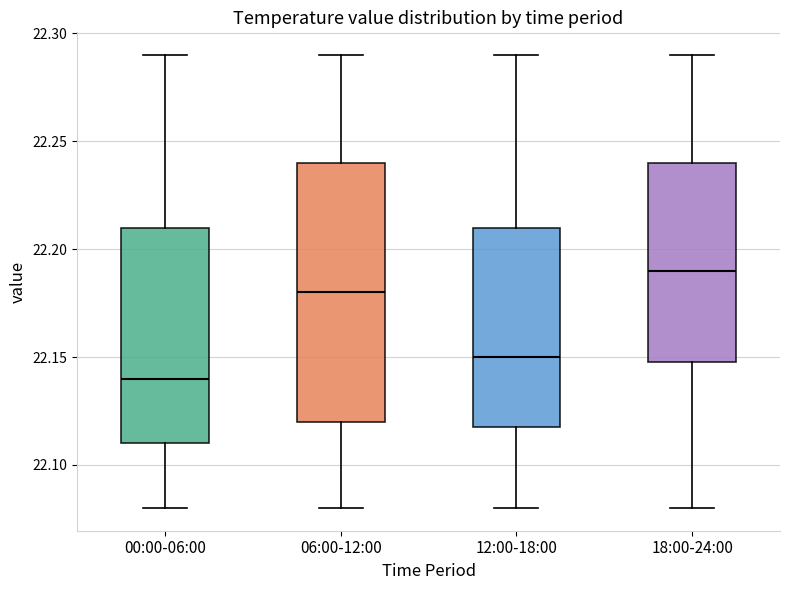

Reading left to right, transcribe this box plot: for each box, give where its median line is, the range the box spans, and where its two whiskers end, as read against the y-axis. The values are not printed on the chart, so give them approximately, as read against the axis.

00:00-06:00: median 22.14, box 22.11 to 22.21, whiskers 22.08 to 22.29
06:00-12:00: median 22.18, box 22.12 to 22.24, whiskers 22.08 to 22.29
12:00-18:00: median 22.15, box 22.12 to 22.21, whiskers 22.08 to 22.29
18:00-24:00: median 22.19, box 22.15 to 22.24, whiskers 22.08 to 22.29